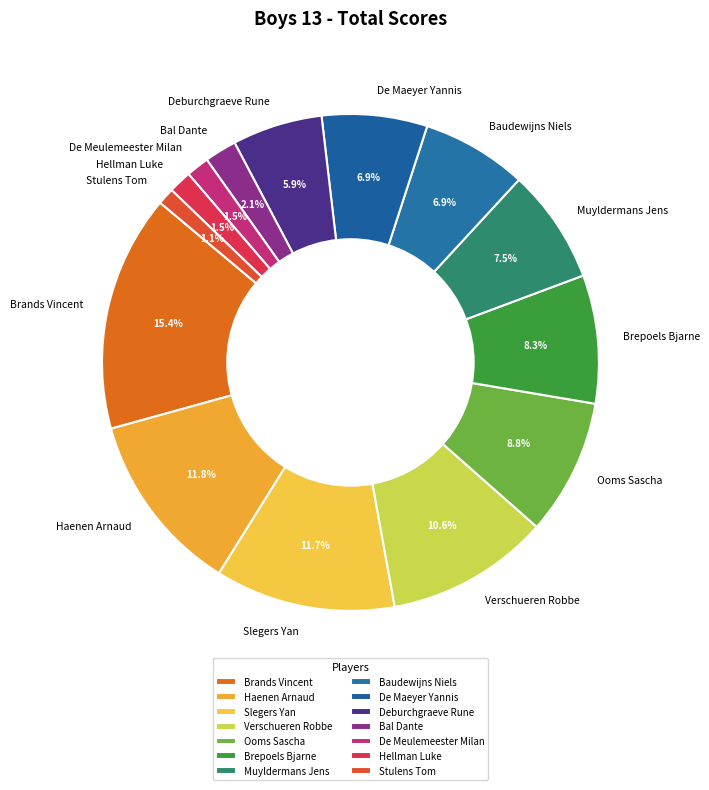

How much of the chart is everything except Haenen Arnaud?

88.2%